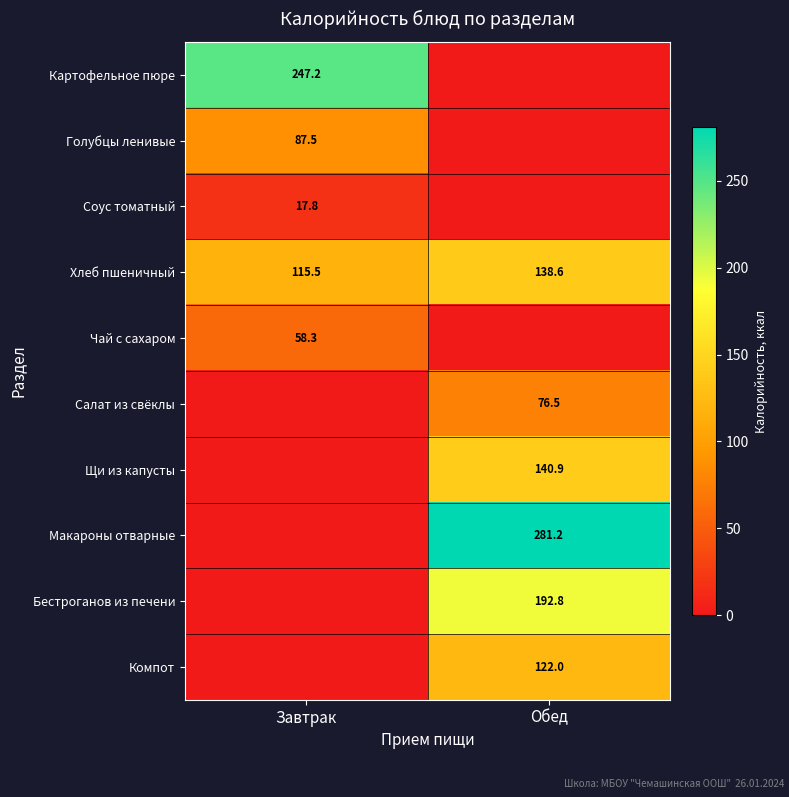

The value of Голубцы ленивые at Завтрак is 28.7. True or false?

False